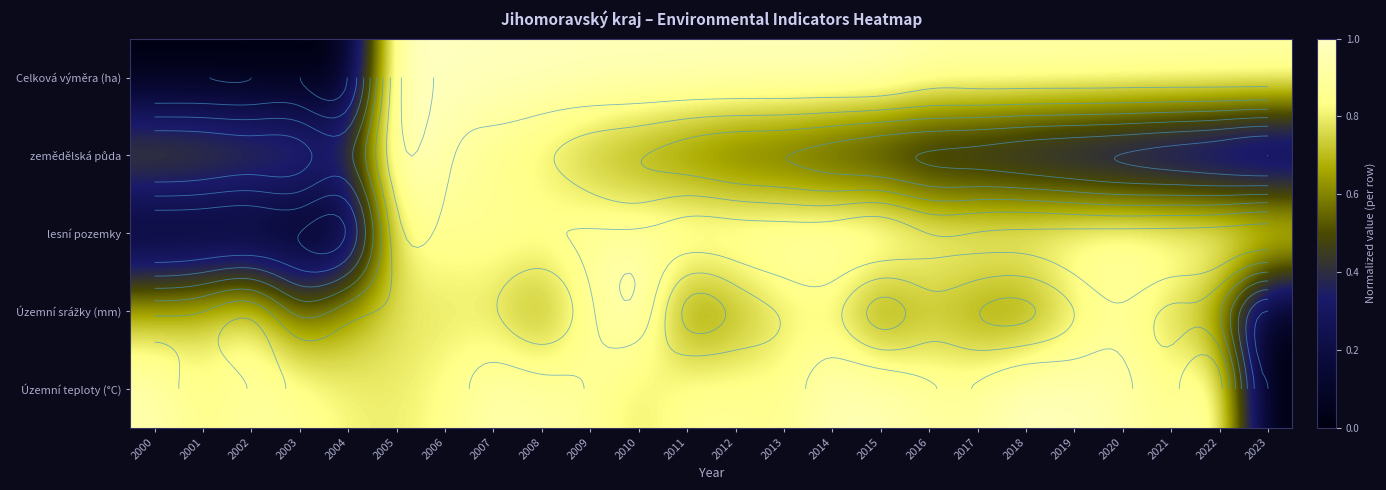

The value of Územní teploty (°C) at 2021 is 0.9. True or false?

True